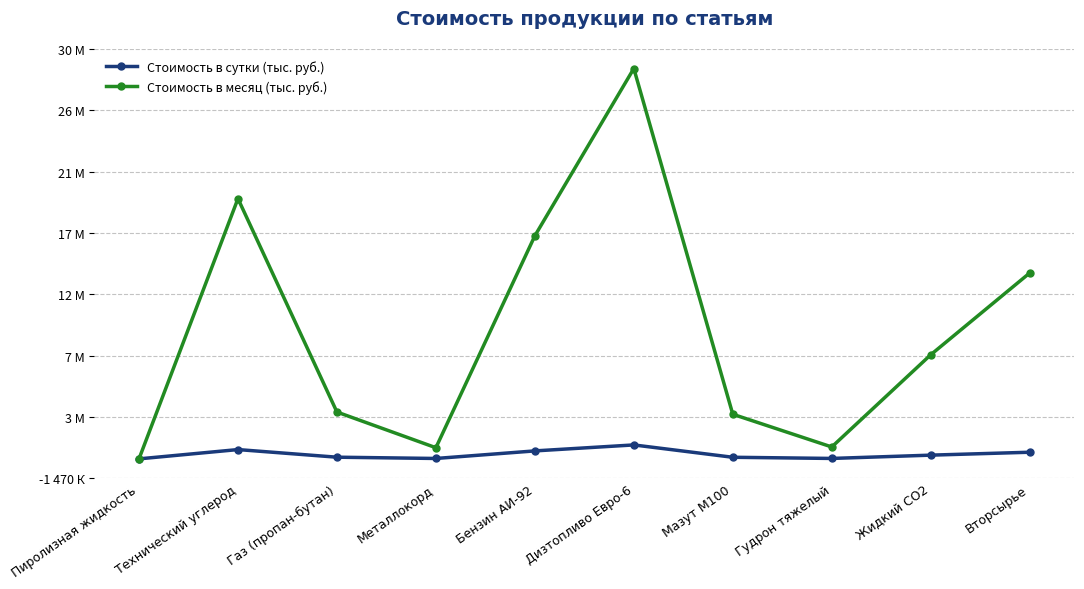

Rank the series by their average value, from highest to lowest.

Стоимость в месяц (тыс. руб.), Стоимость в сутки (тыс. руб.)